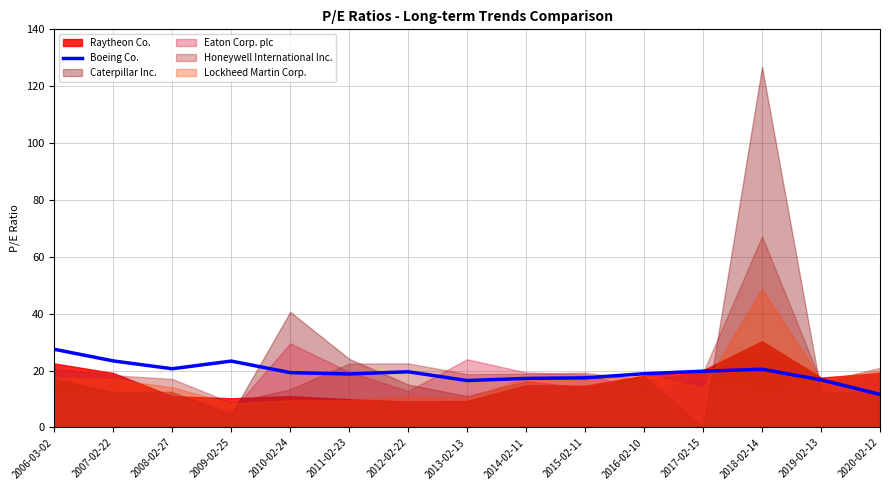

The Boeing Co. series shows 20.7 at 2008-02-27. True or false?

True